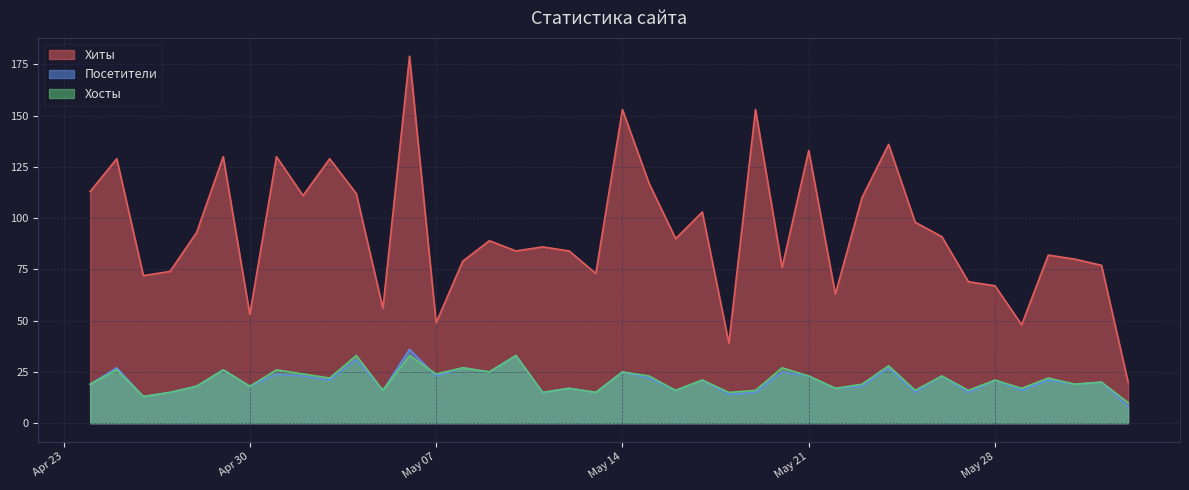

Is the value of Посетители at 2024-05-16 greater than the value of Хиты at 2024-04-29?

No